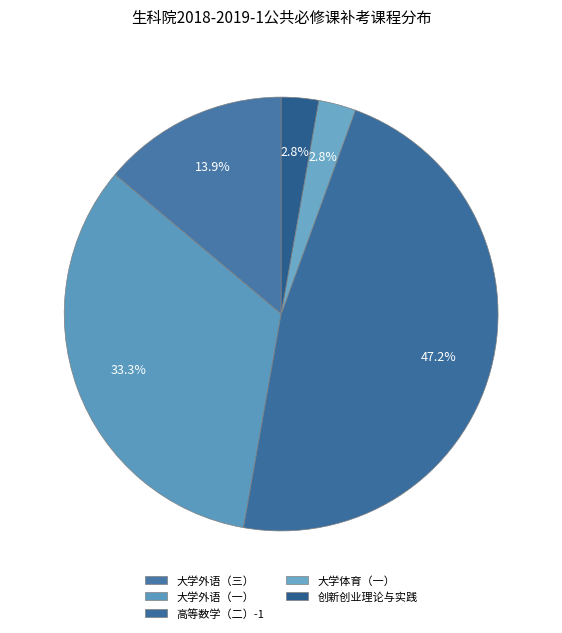

To the nearest percent, what portion does 高等数学（二）-1 represent?

47%